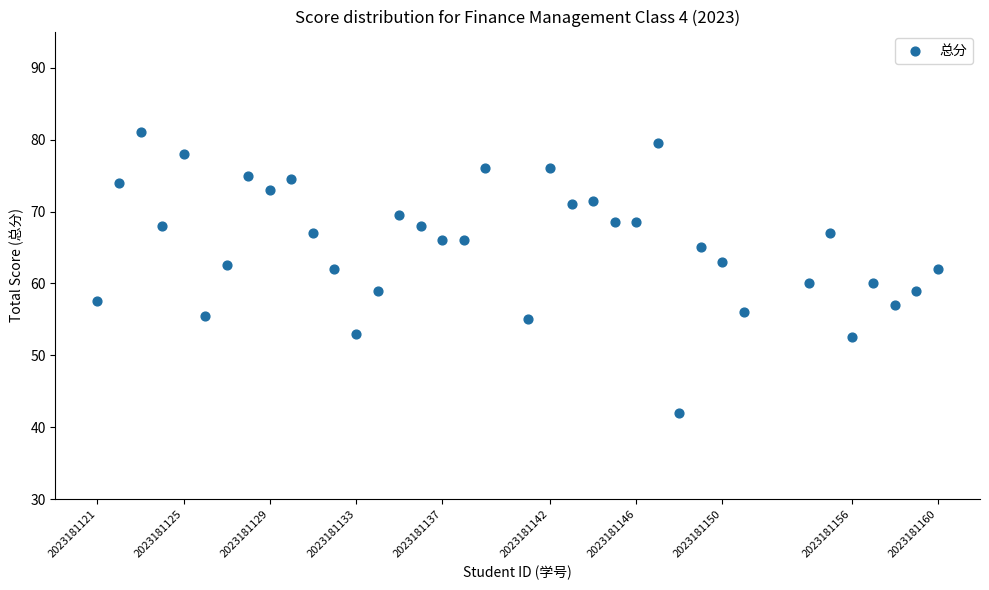

What is the range of Y values (max minus min)?

39.0